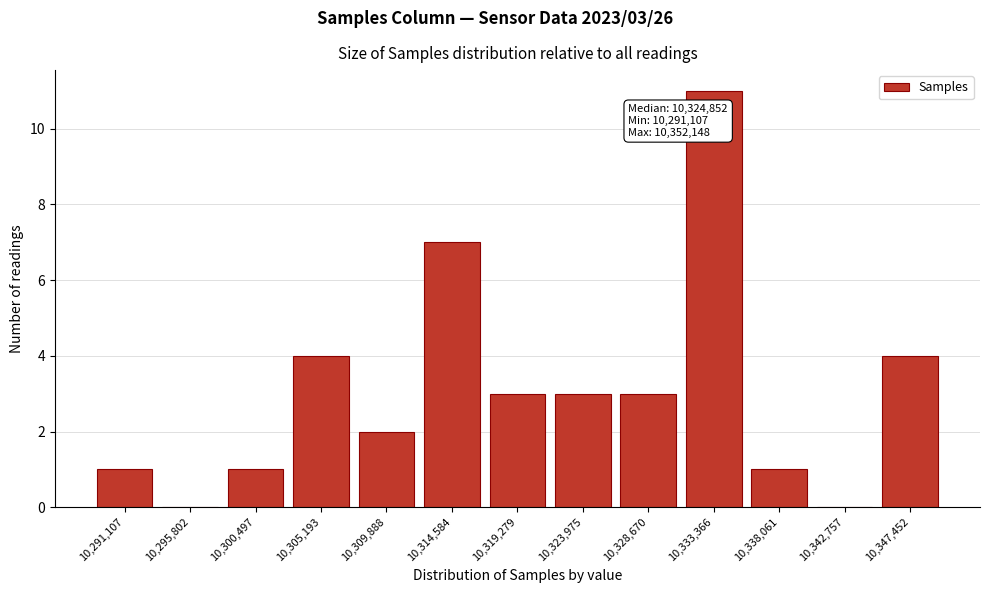

Reading left to right, list all the values displayed in this chart.

10,291,107=1	10,295,802=0	10,300,497=1	10,305,193=4	10,309,888=2	10,314,584=7	10,319,279=3	10,323,975=3	10,328,670=3	10,333,366=11	10,338,061=1	10,342,757=0	10,347,452=4